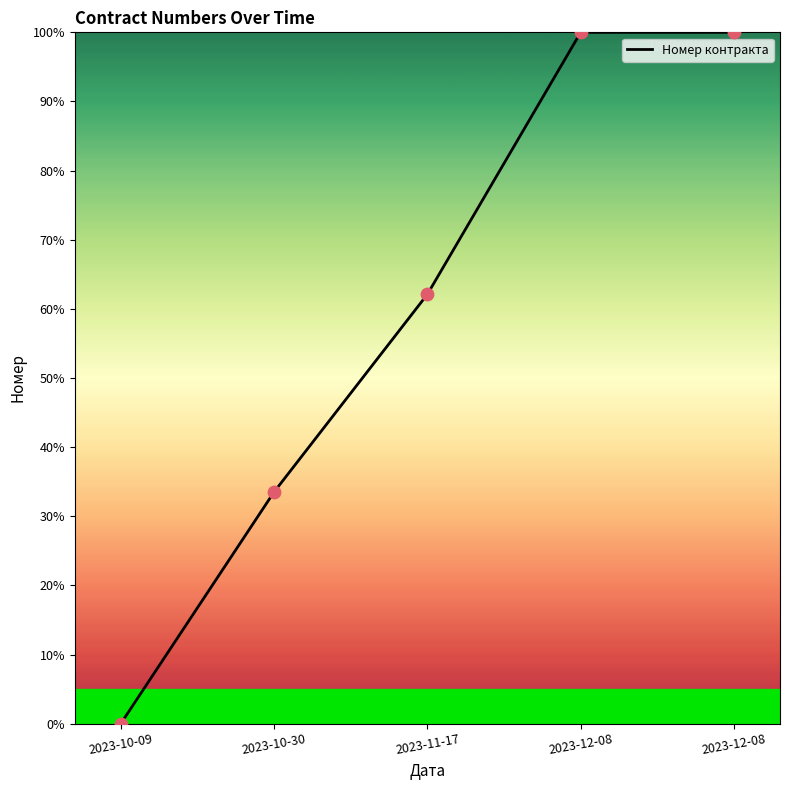

What is the change in value from 2023-11-17 to 2023-12-08?

+37.9